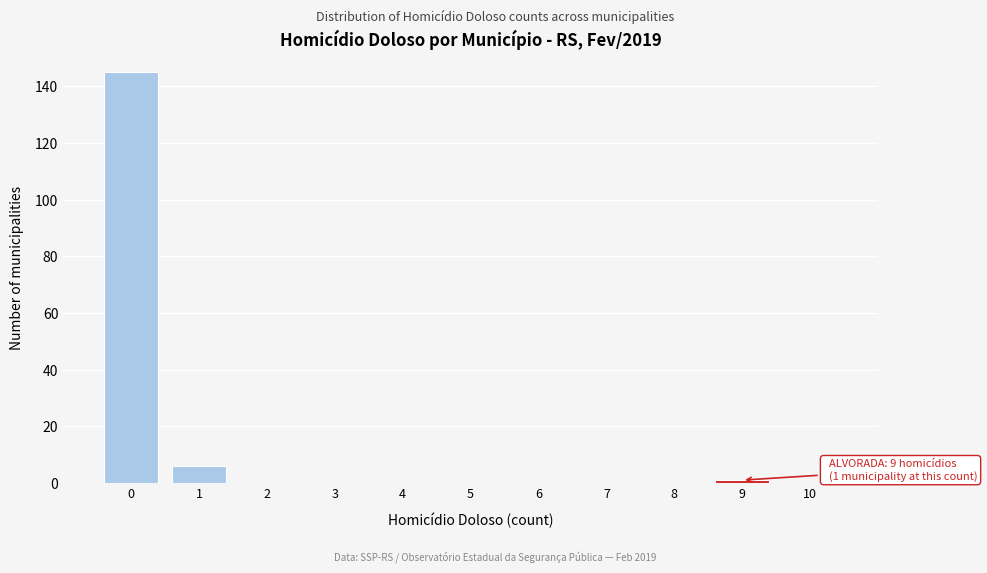

Which range on the x-axis has the tallest bar?

-0.5 to 0.5